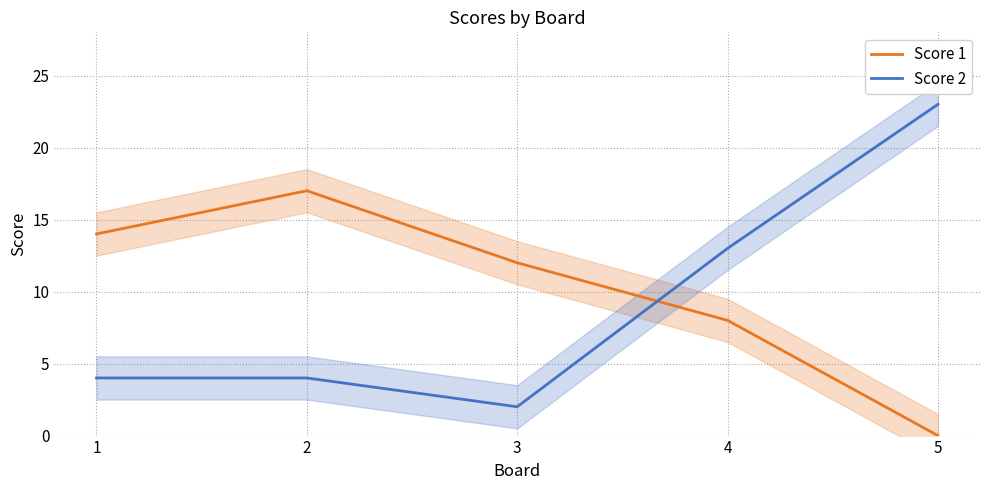

Which series has the largest range (max minus min)?

Score 2